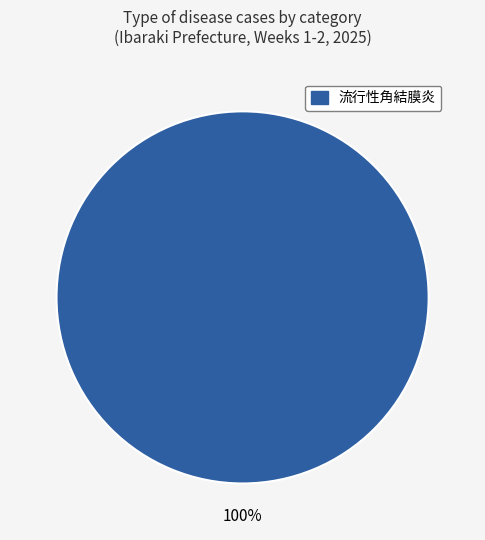

How many segments does this pie chart have?

1